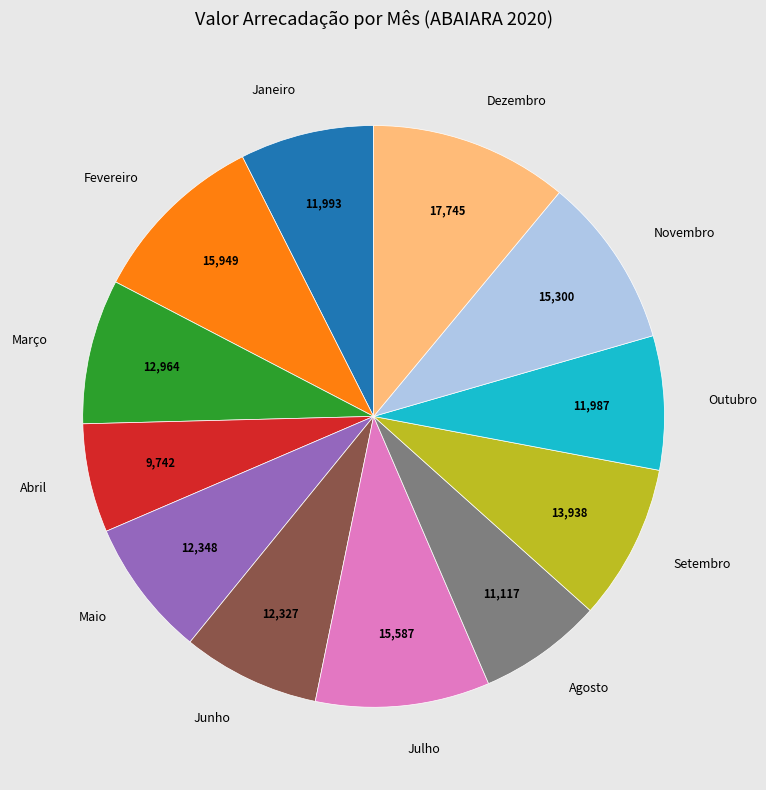

Is it true that Abril is 6% of the pie?

True